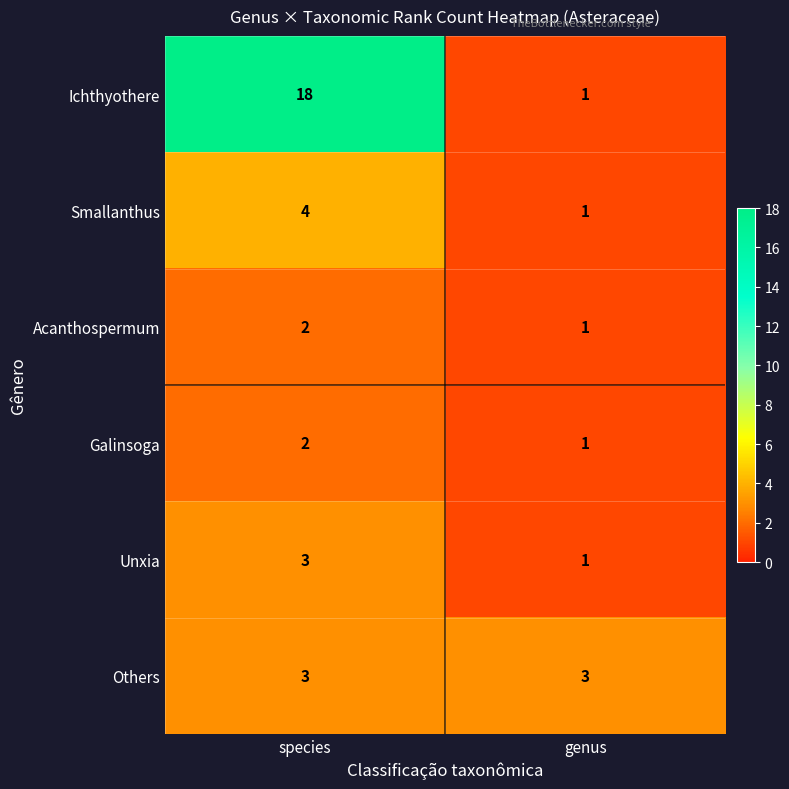

Reading left to right, what are all the values shown in this chart?

Ichthyothere: species=18	genus=1
Smallanthus: species=4	genus=1
Acanthospermum: species=2	genus=1
Galinsoga: species=2	genus=1
Unxia: species=3	genus=1
Others: species=3	genus=3